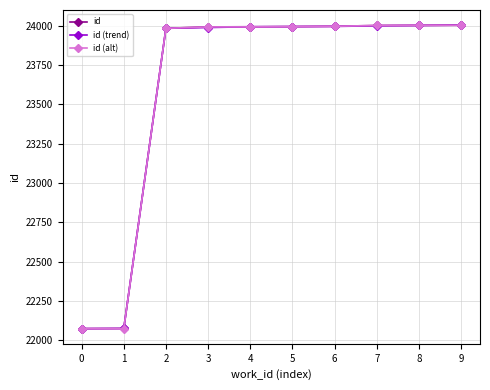

What is the total value across all series at 8?

72011